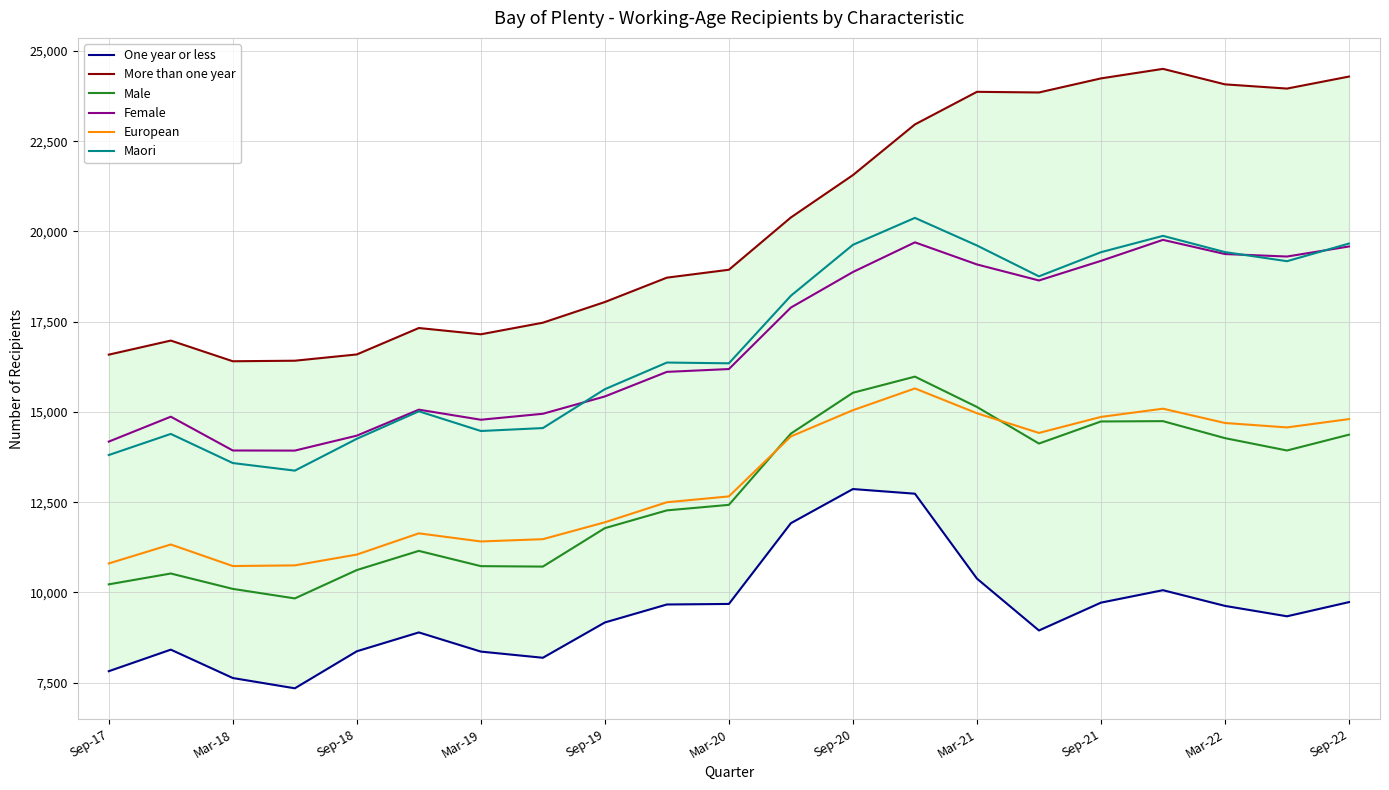

True or false: Female and European intersect in this chart.

False